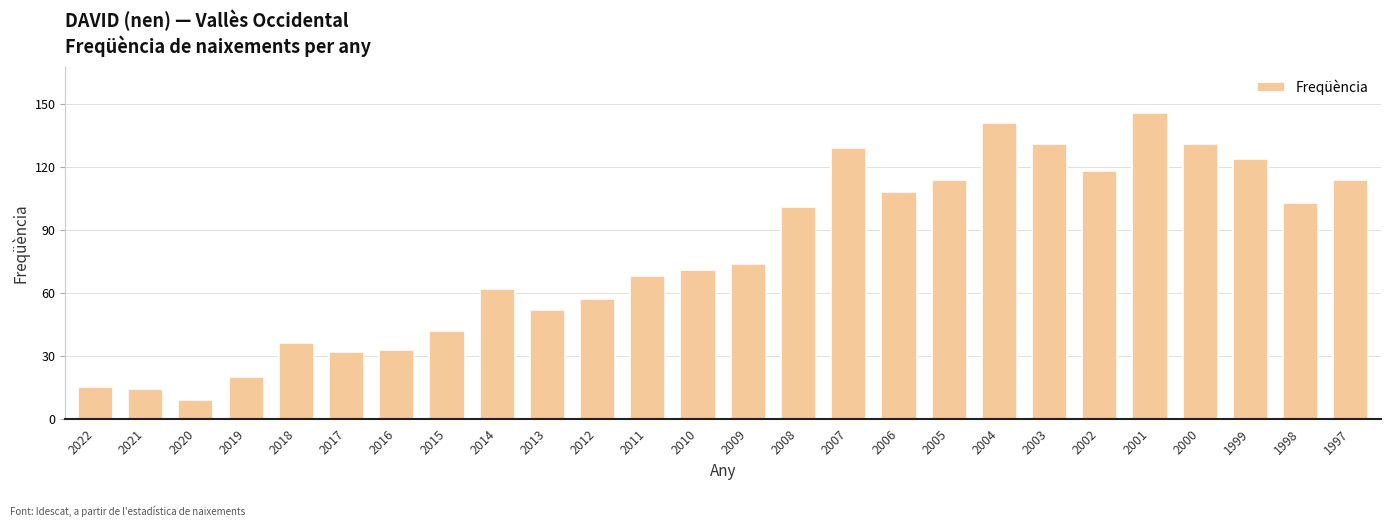

Which label corresponds to the smallest value in the chart?

2020